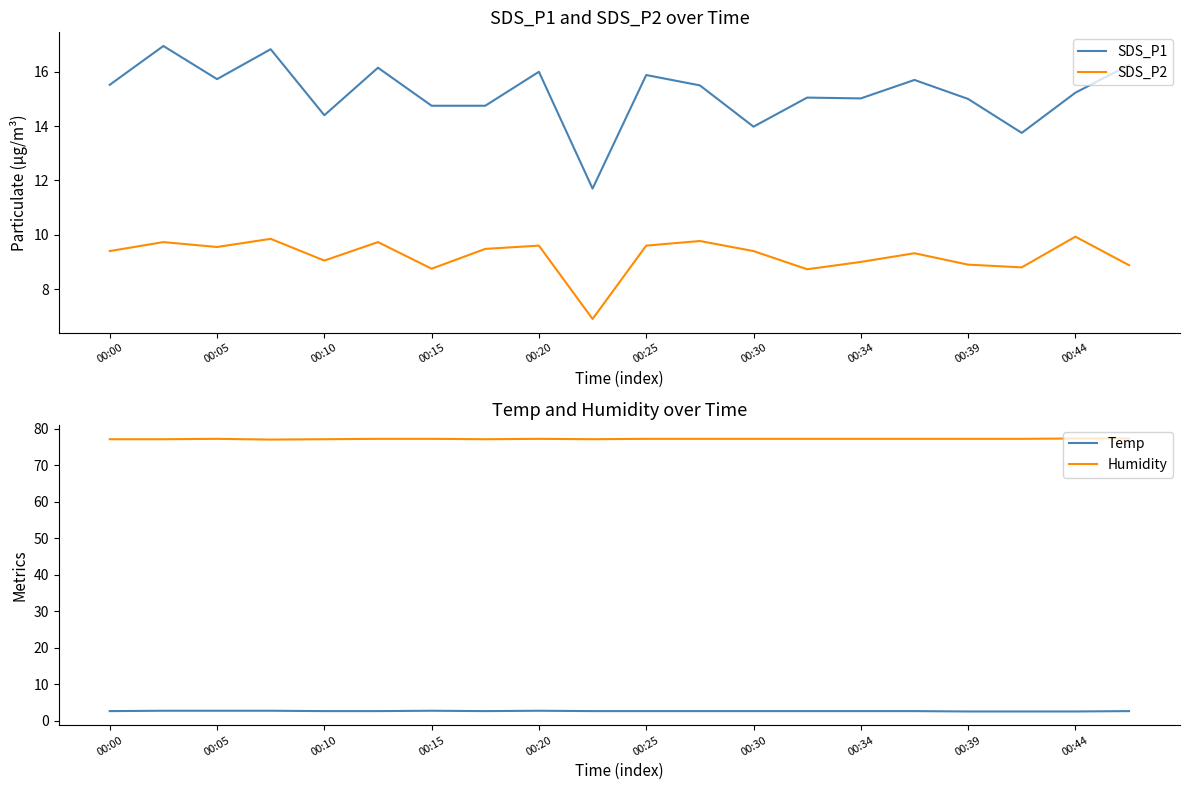

The SDS_P2 series shows 5.8 at 00:44. True or false?

False